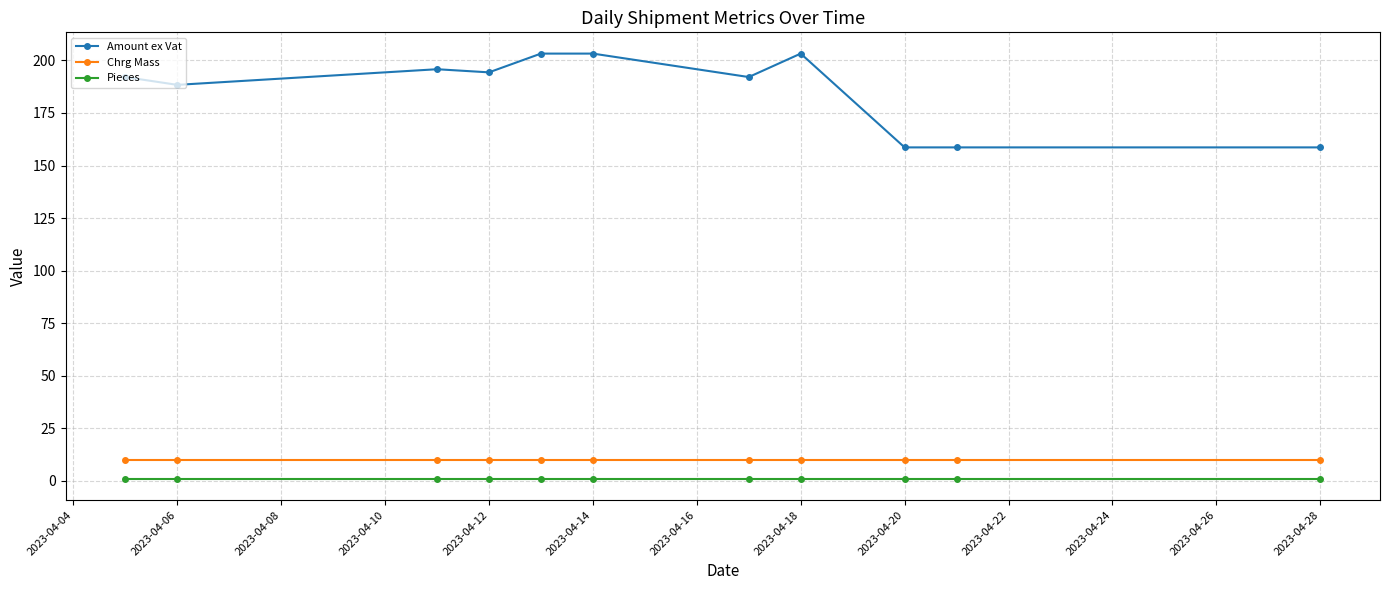

At how many categories does at least one series exceed 104?

11